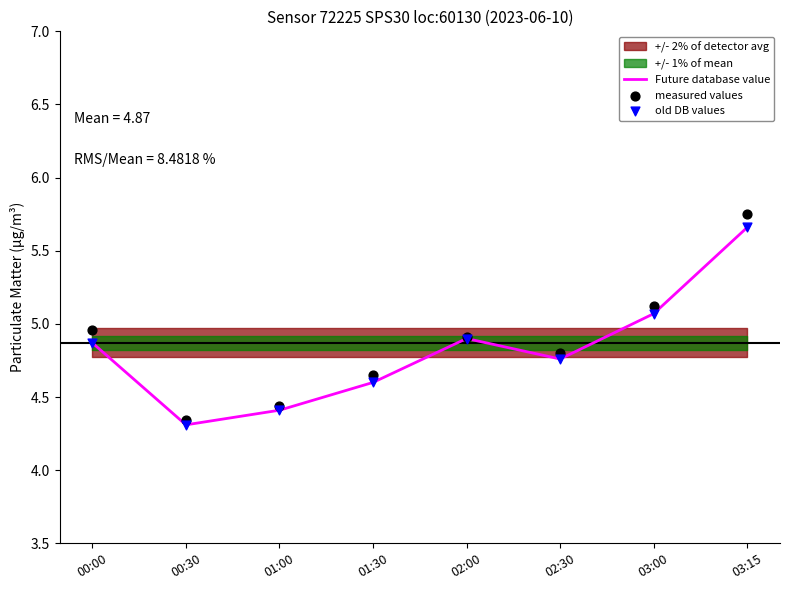

What is the total value across all series at 02:00?

14.7